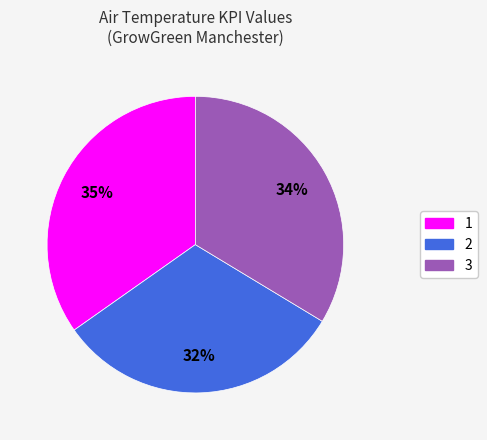

The 2 slice represents 23% of the pie. True or false?

False